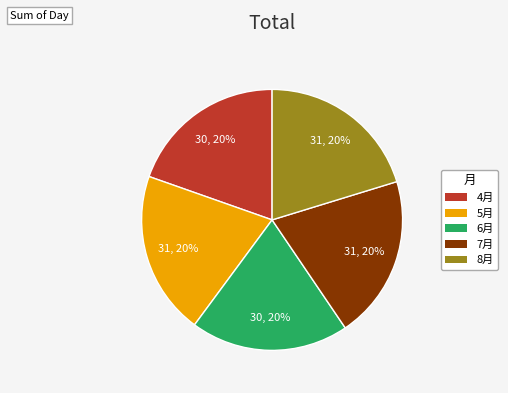

To the nearest percent, what is the average slice percentage?

20%